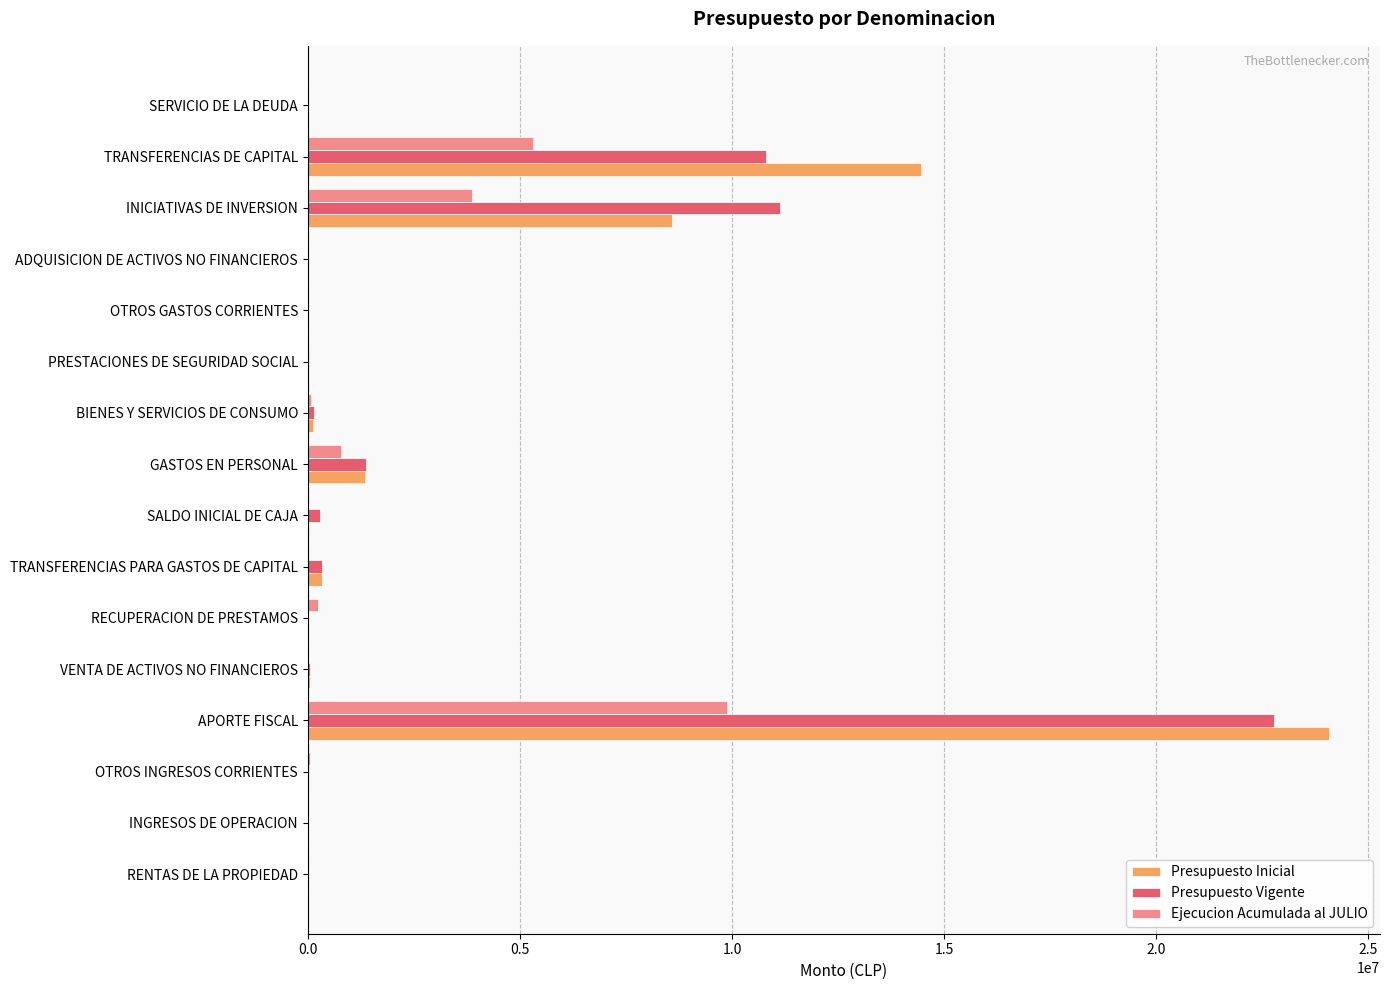

What is the maximum value shown in the chart?

24067798